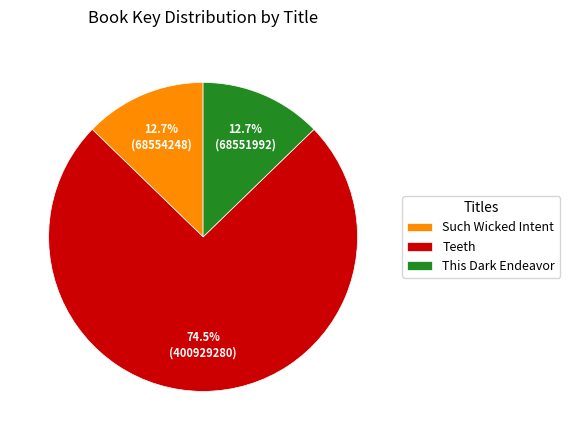

Does Such Wicked Intent account for over 50% of the chart?

No